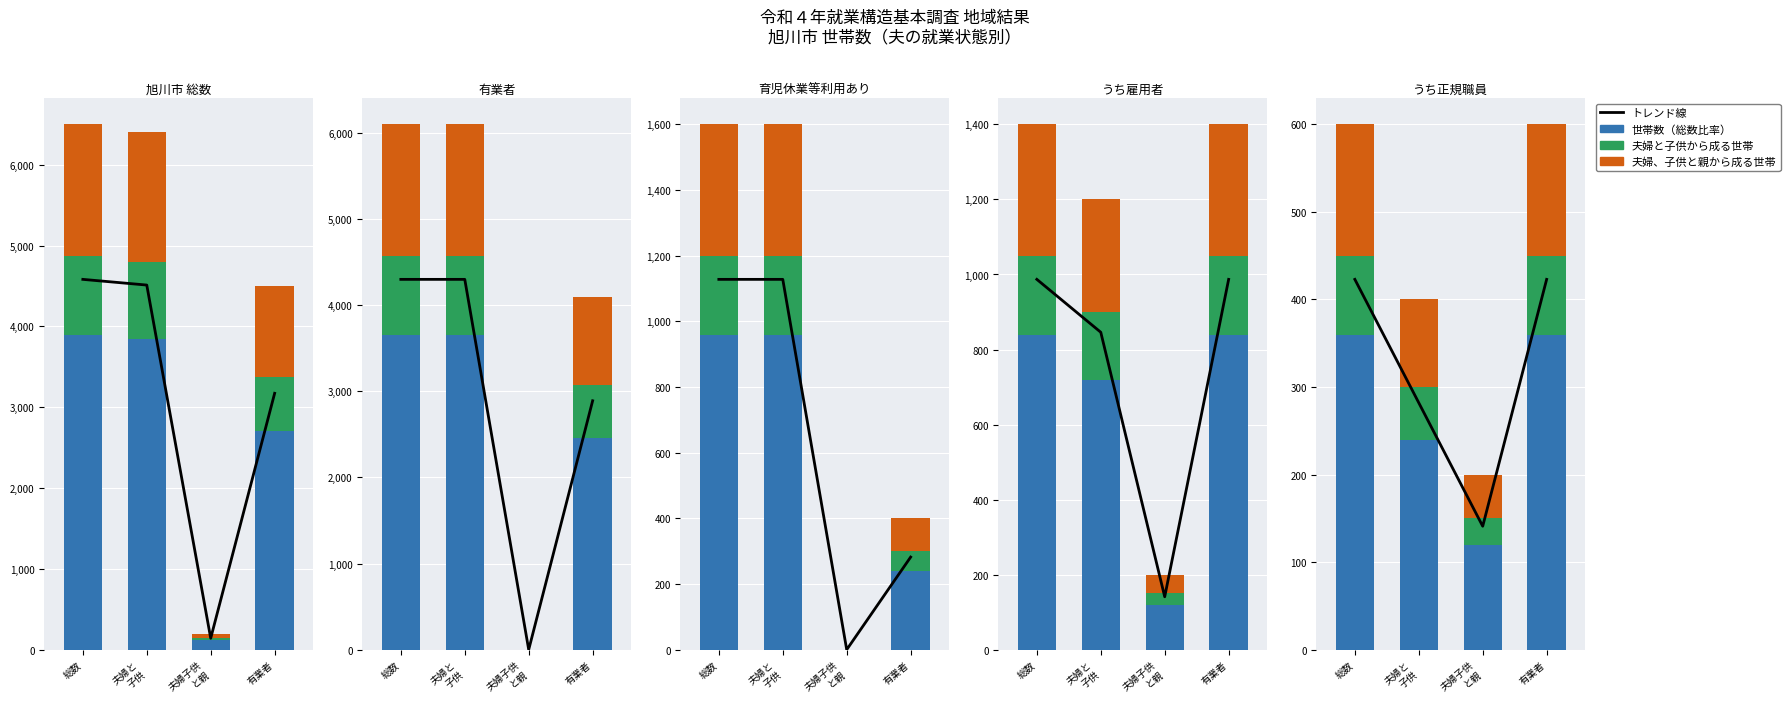

Is the value of 総数 at 総数 greater than the value of 夫婦と子供 at 夫婦と
子供?

Yes